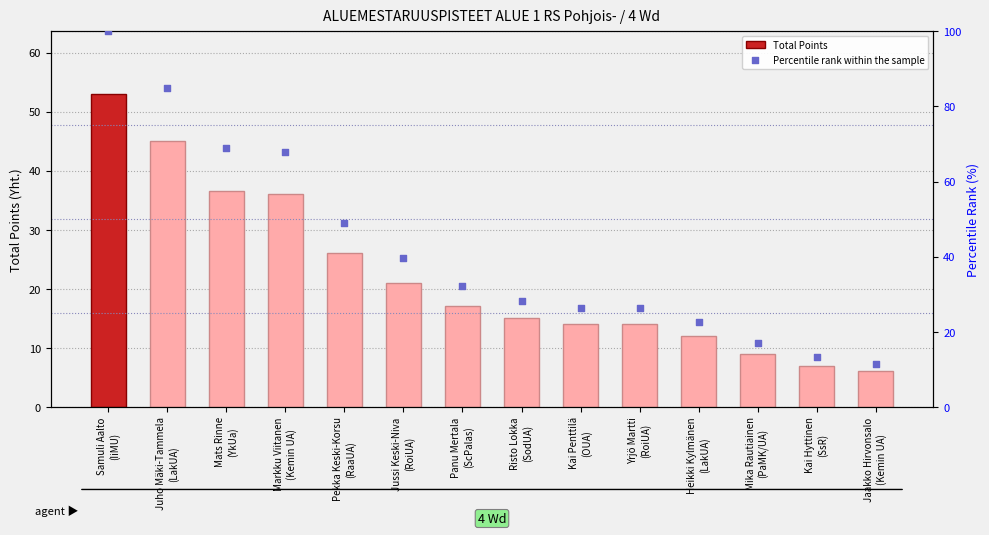

What is the total value across all series at Mats Rinne
(YkUa)?

105.4